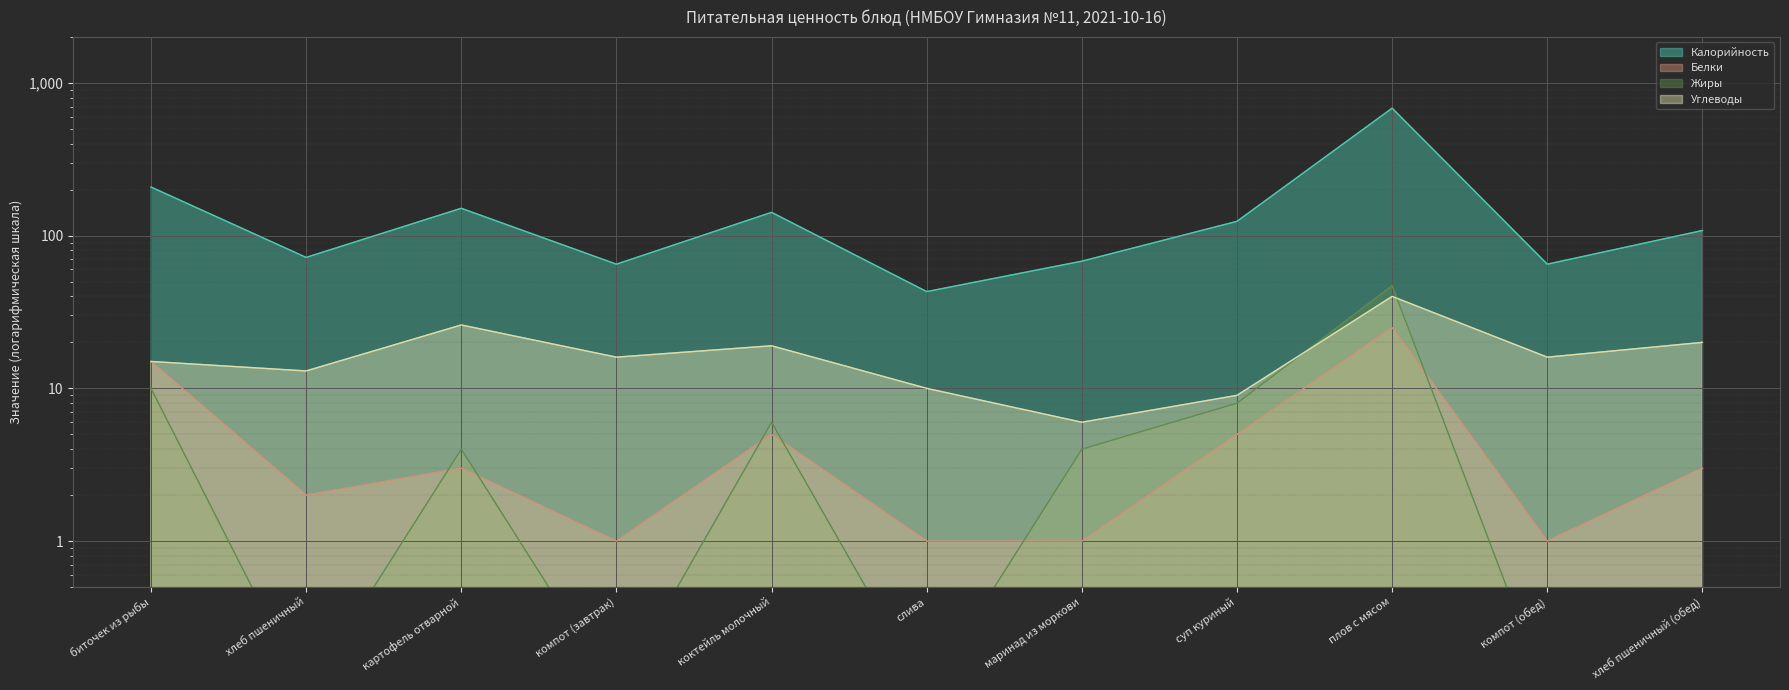

Where does the Углеводы series first go above 16?

картофель отварной